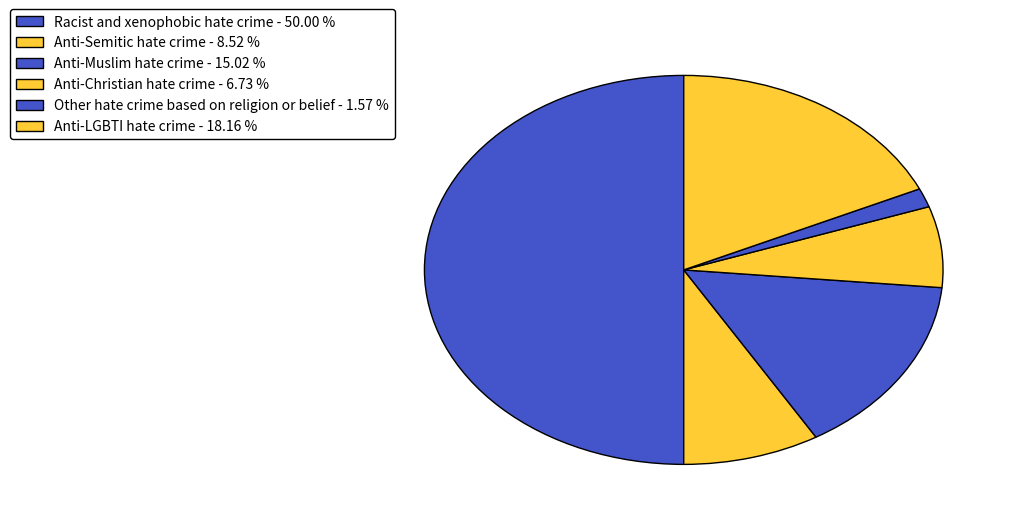

To the nearest percent, what is the difference between the Anti-Semitic hate crime and Anti-Muslim hate crime slice percentages?

7%